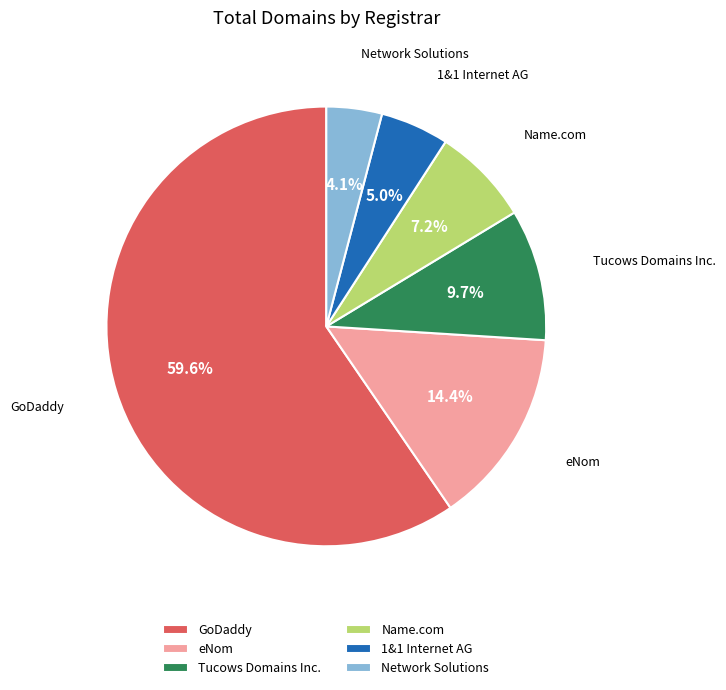

Rank the categories by value from lowest to highest.

Network Solutions, 1&1 Internet AG, Name.com, Tucows Domains Inc., eNom, GoDaddy